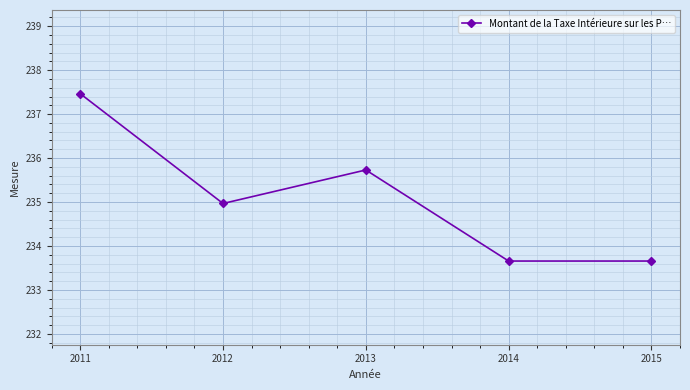

Is it true that the value at 2015 is 373.5?

False